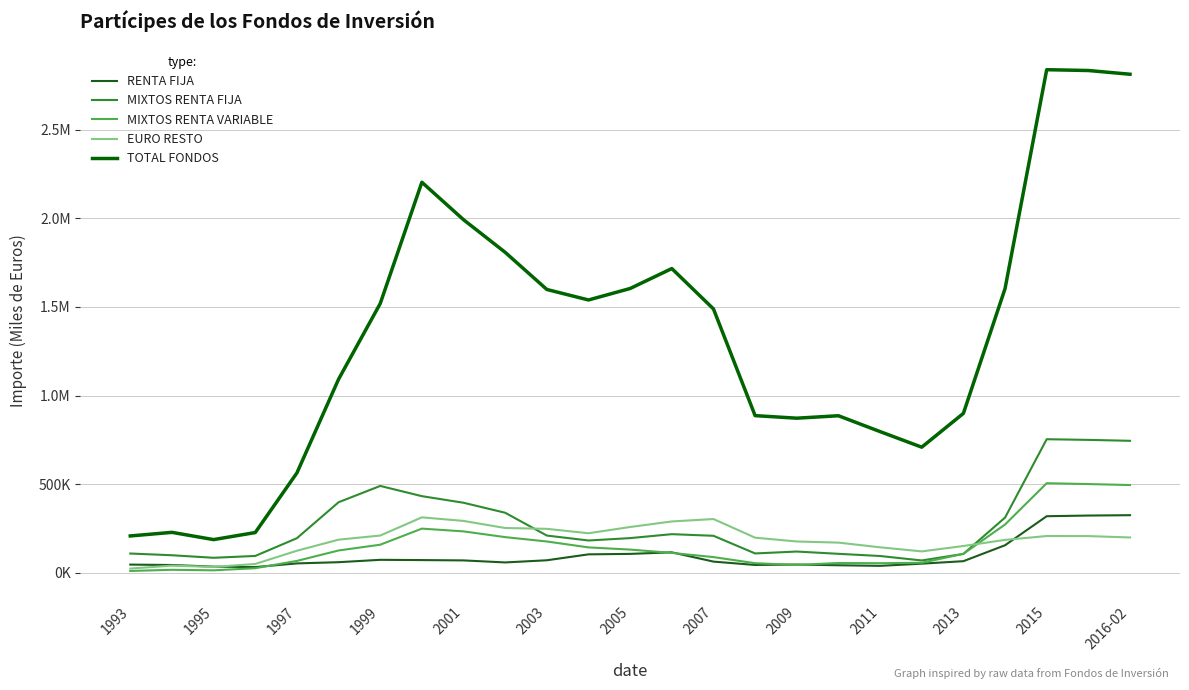

Is this an area chart (filled region under the line)?

No